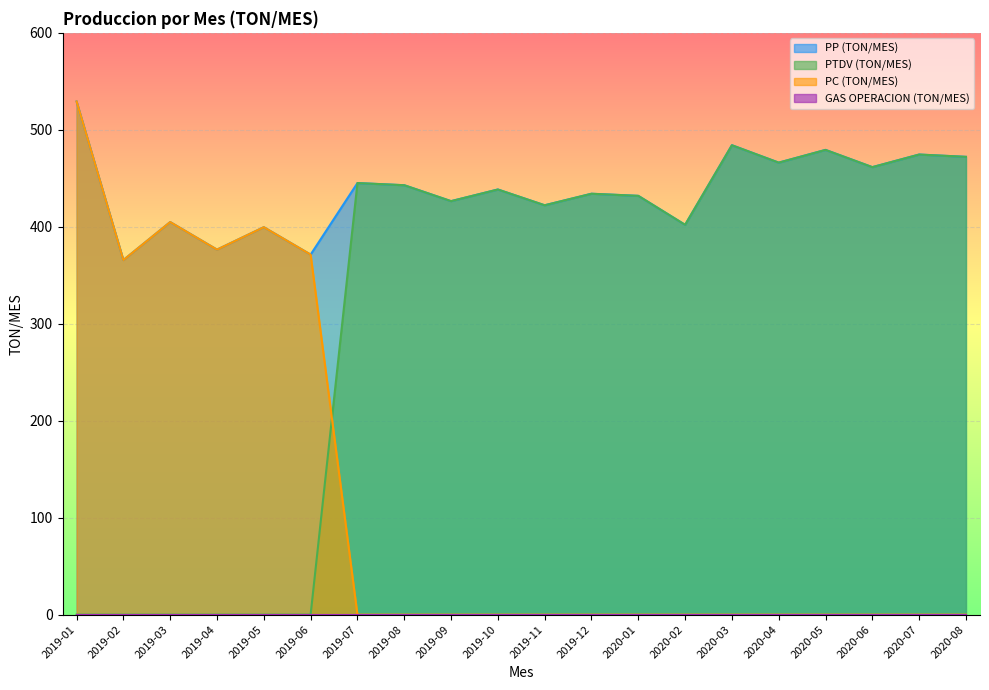

Where is PP (TON/MES) nearest to the value 447?

2019-07